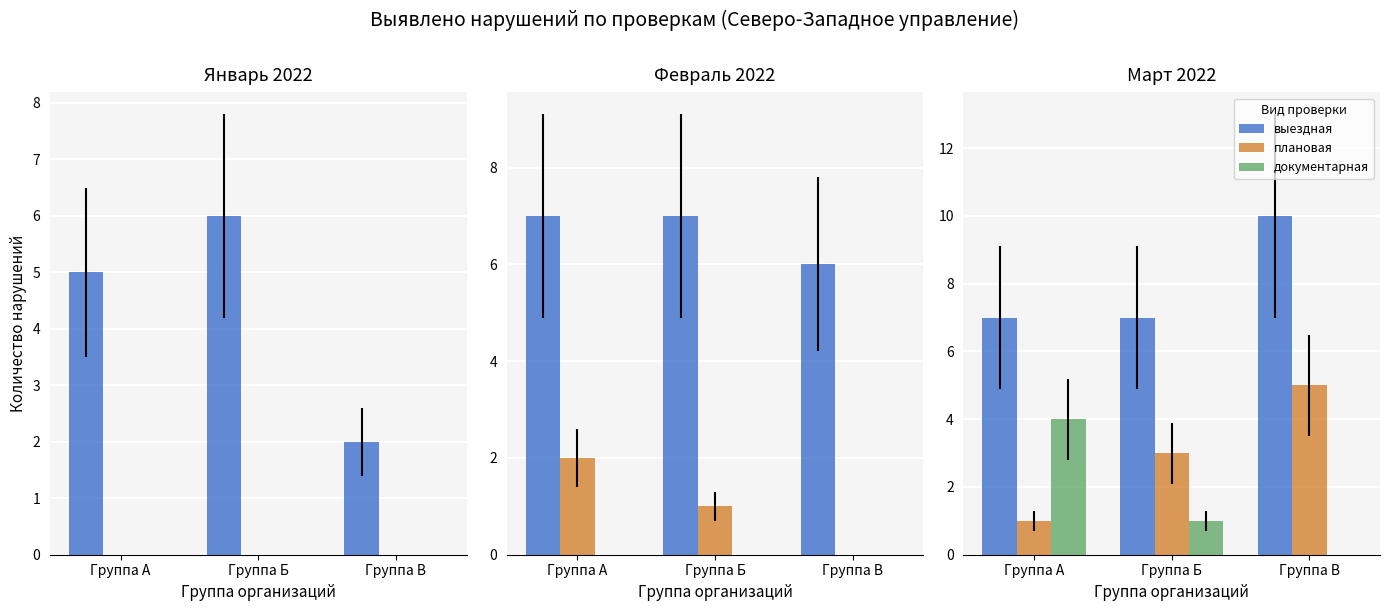

What is the highest value of the плановая series?

5